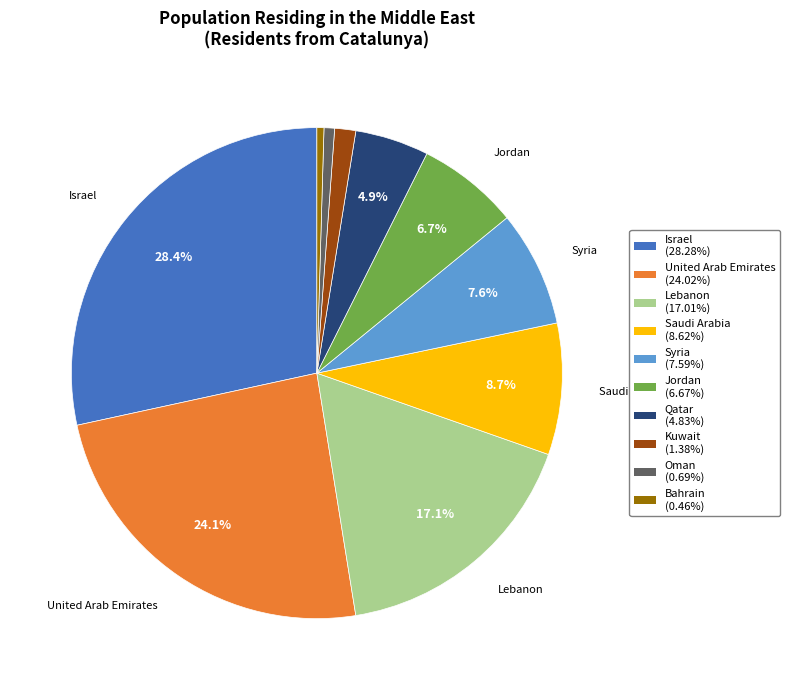

How many slices are in this pie chart?

10